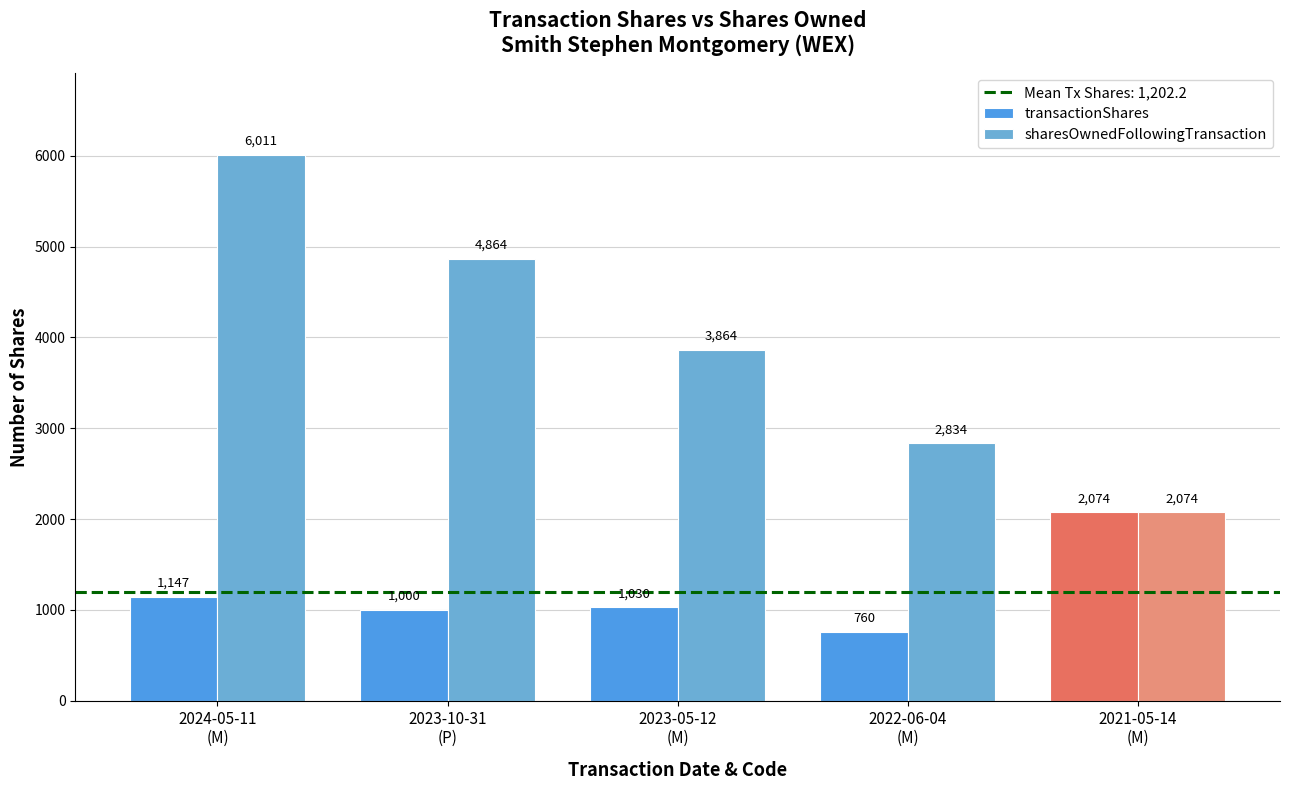

What is the spread (max minus min) of values at 2024-05-11
(M)?

4864